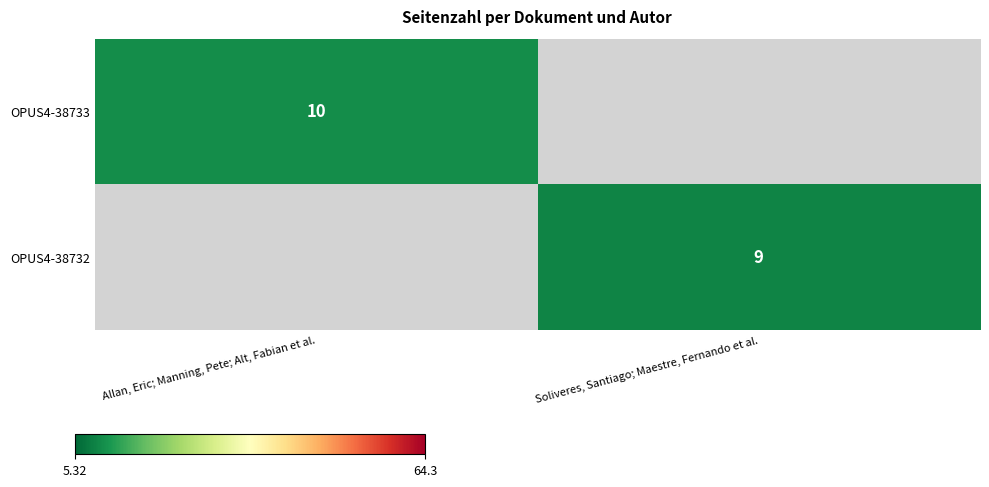

Is it true that OPUS4-38732 equals 9 at Soliveres, Santiago; Maestre, Fernando et al.?

True